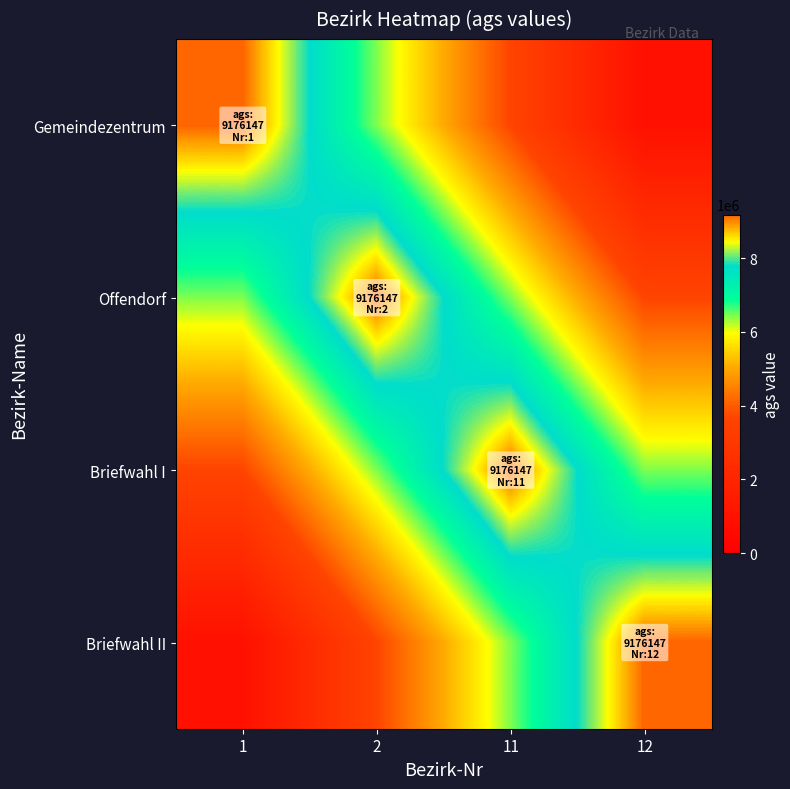

Reading right to left, extract all data points from this chart.

Gemeindezentrum: 12=917614.7	11=3670458.8	2=6423302.9	1=9176147.0
Offendorf: 12=3670458.8	11=6423302.9	2=9176147.0	1=6423302.9
Briefwahl I: 12=6423302.9	11=9176147.0	2=6423302.9	1=3670458.8
Briefwahl II: 12=9176147.0	11=6423302.9	2=3670458.8	1=917614.7